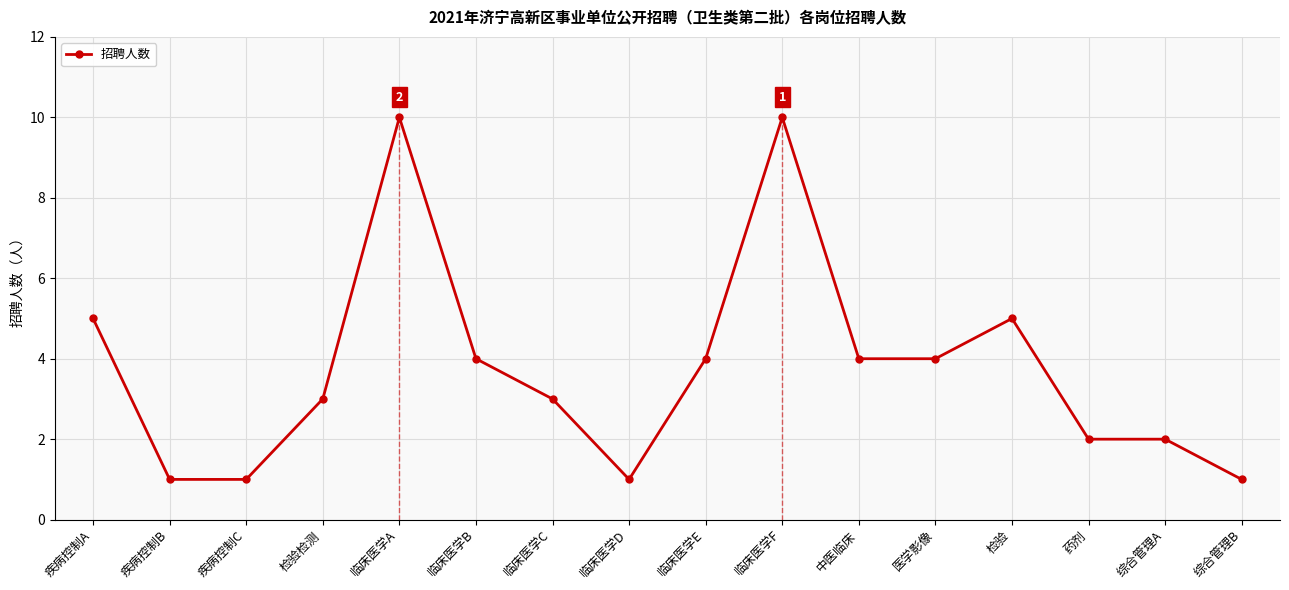

What is the maximum value shown in the chart?

10